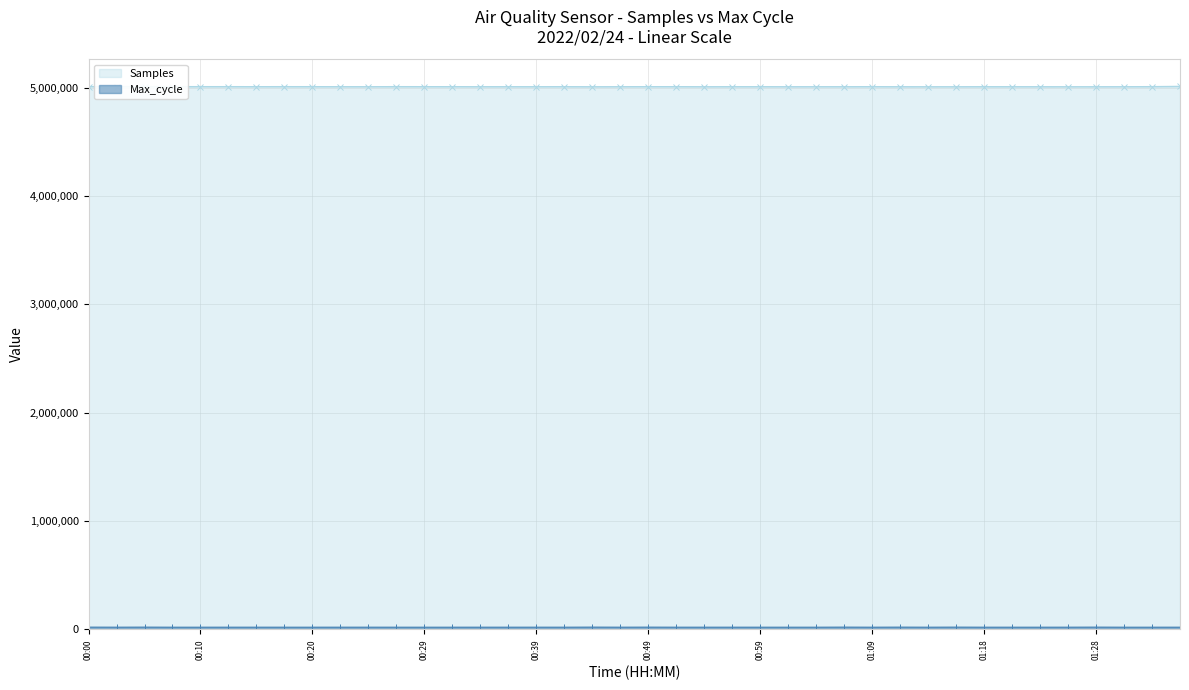

Is it true that Max_cycle equals 21002 at 00:05?

True